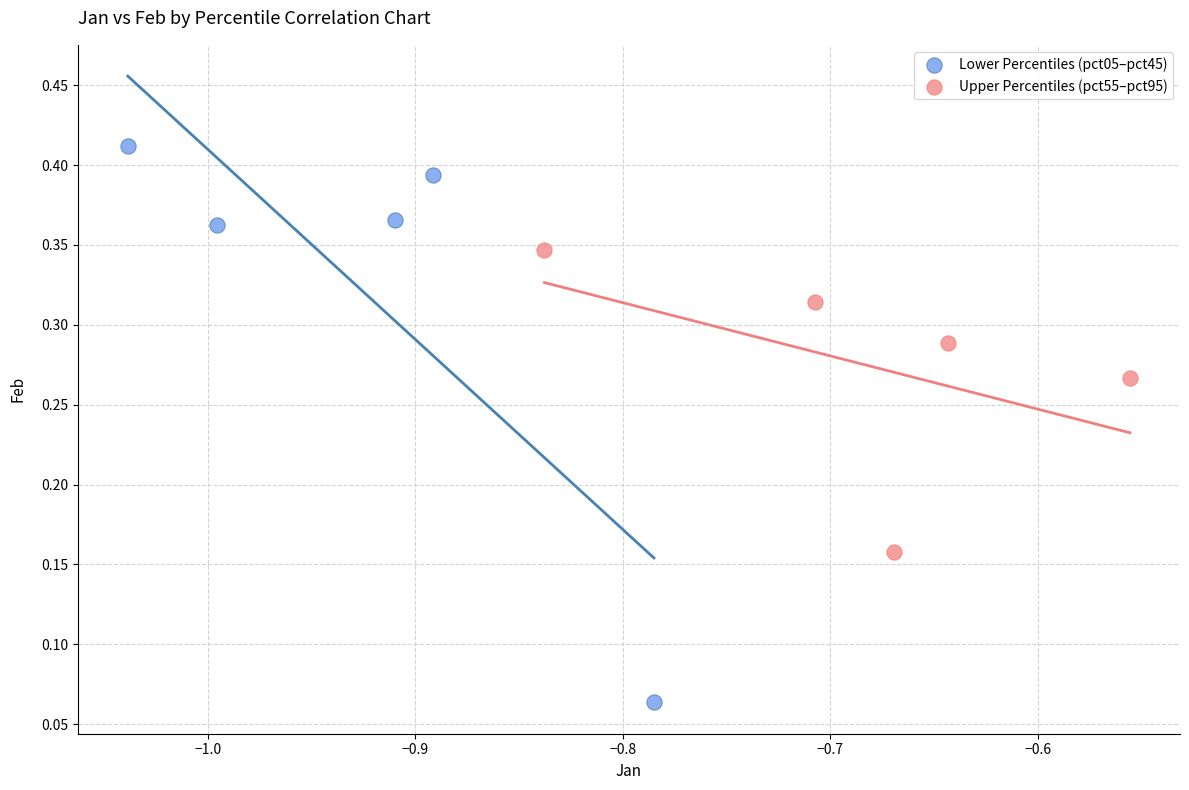

Which series has the largest Y range (max minus min)?

Lower Percentiles (pct05–pct45)